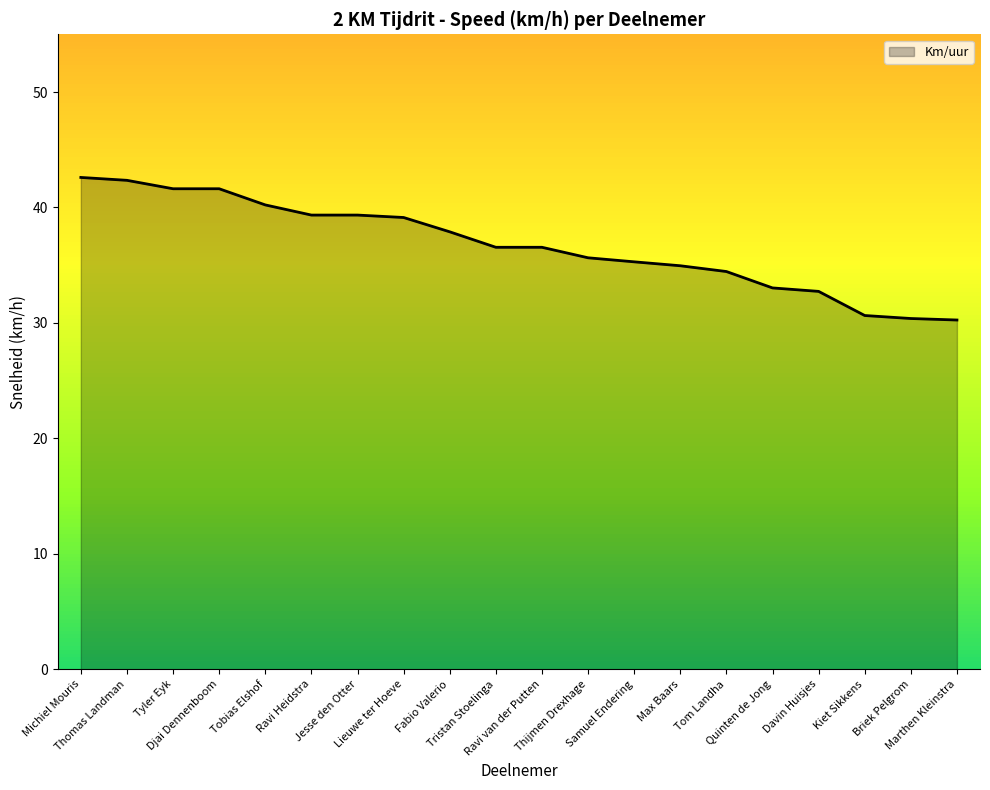

What is the maximum value shown in the chart?

42.6